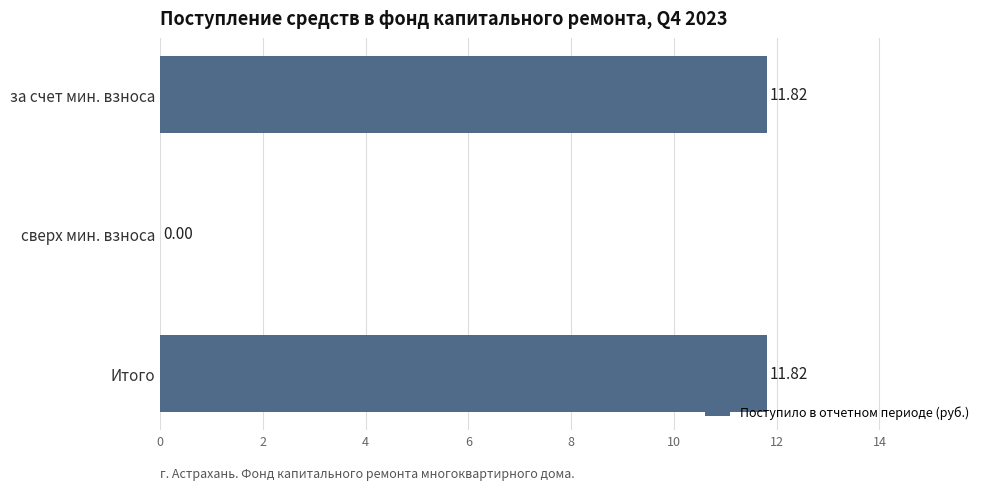

What is the maximum value shown in the chart?

11.8